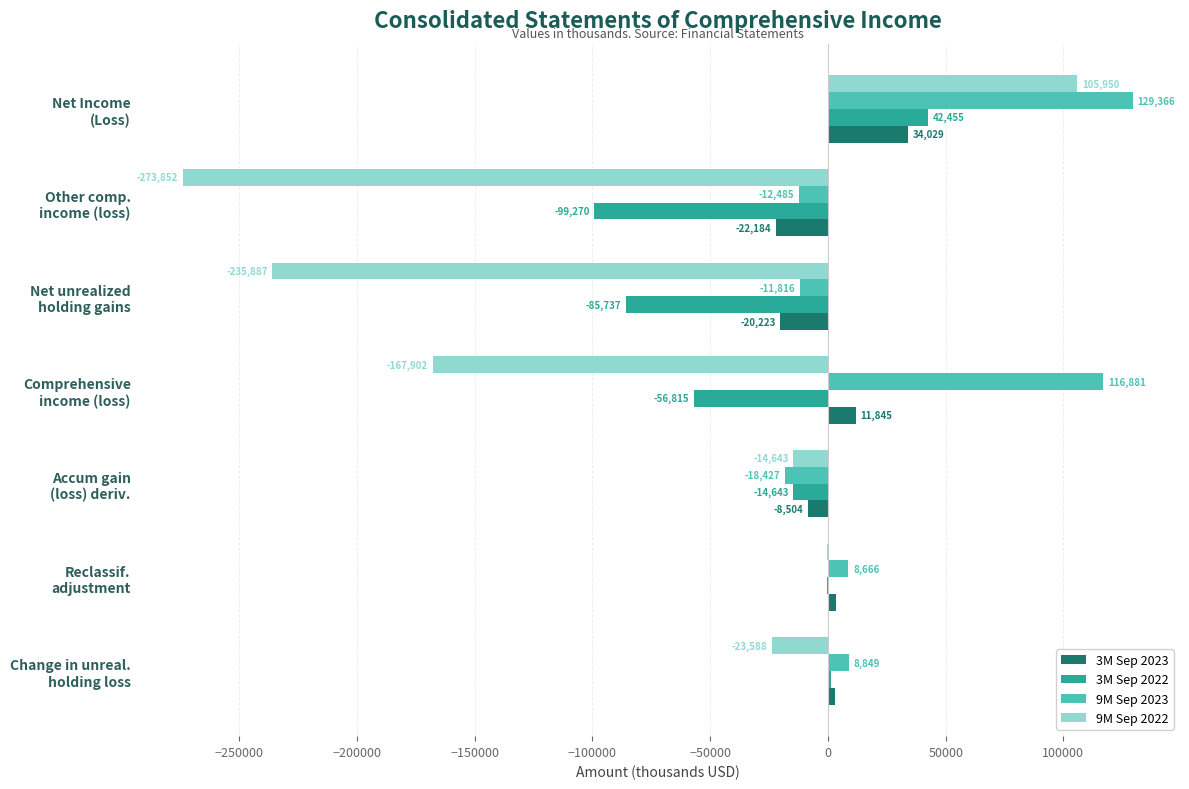

What is the greatest value displayed?

129366